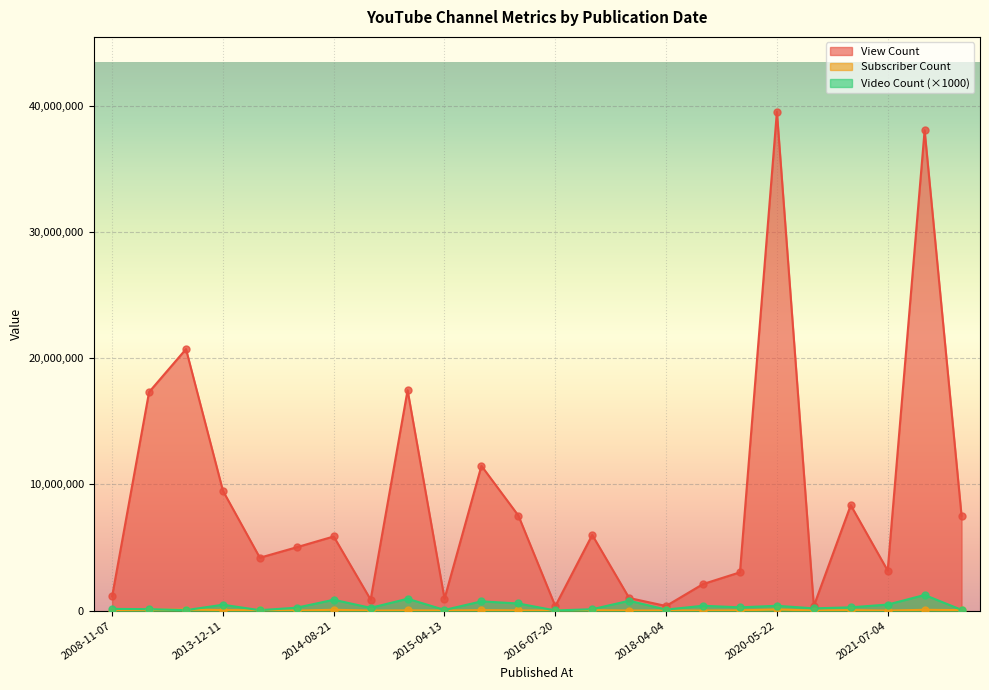

Is the value of Subscriber Count at 2019-09-03 greater than the value of View Count at 2020-05-31?

No